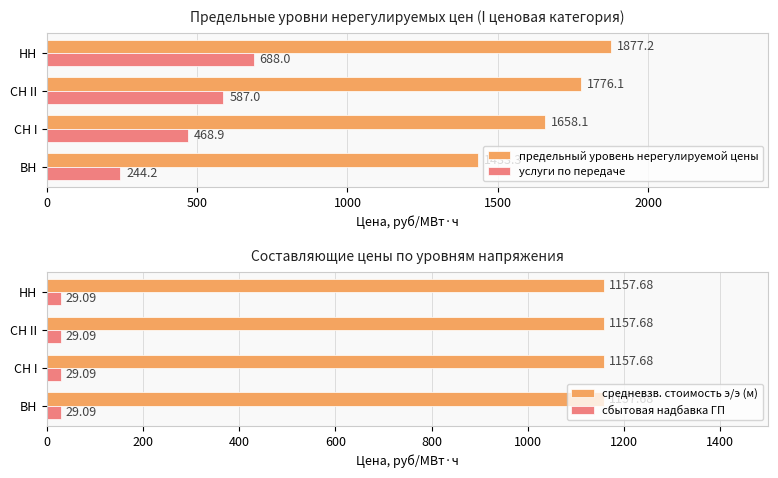

Is the value of средневзв. стоимость э/э (м) at СН II greater than the value of сбытовая надбавка ГП at НН?

Yes